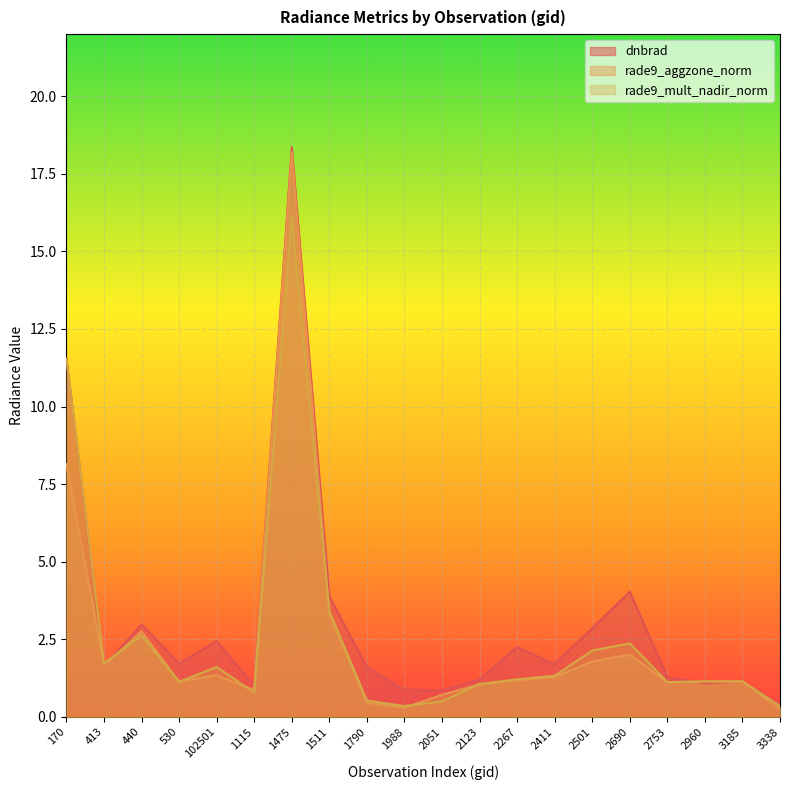

In rade9_aggzone_norm, how many points are higher than both neighbors (excluding endpoints)?

5